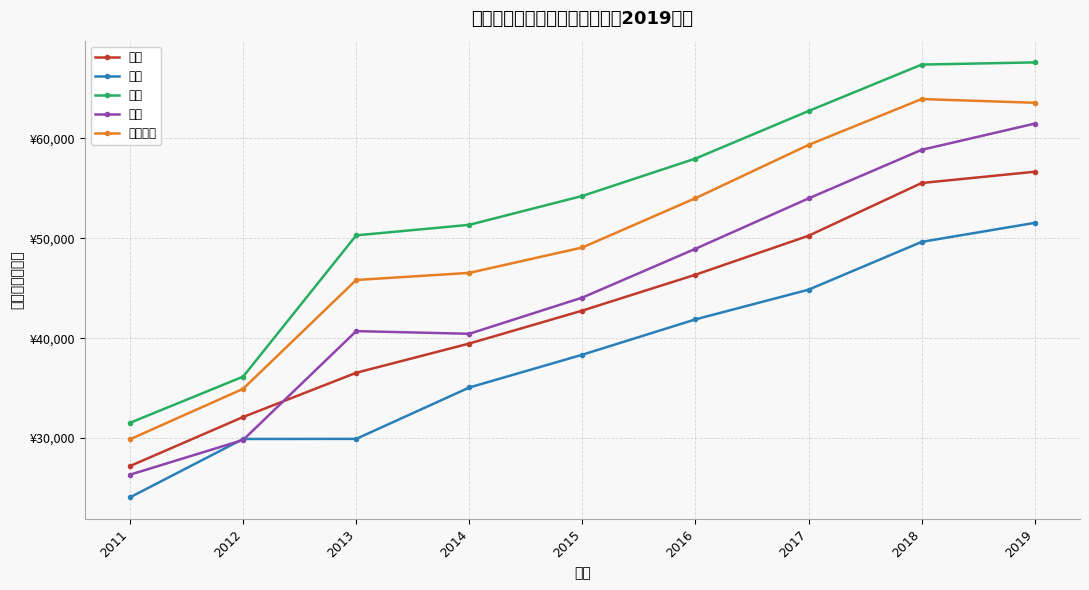

Which series has the largest total across all categories?

事业